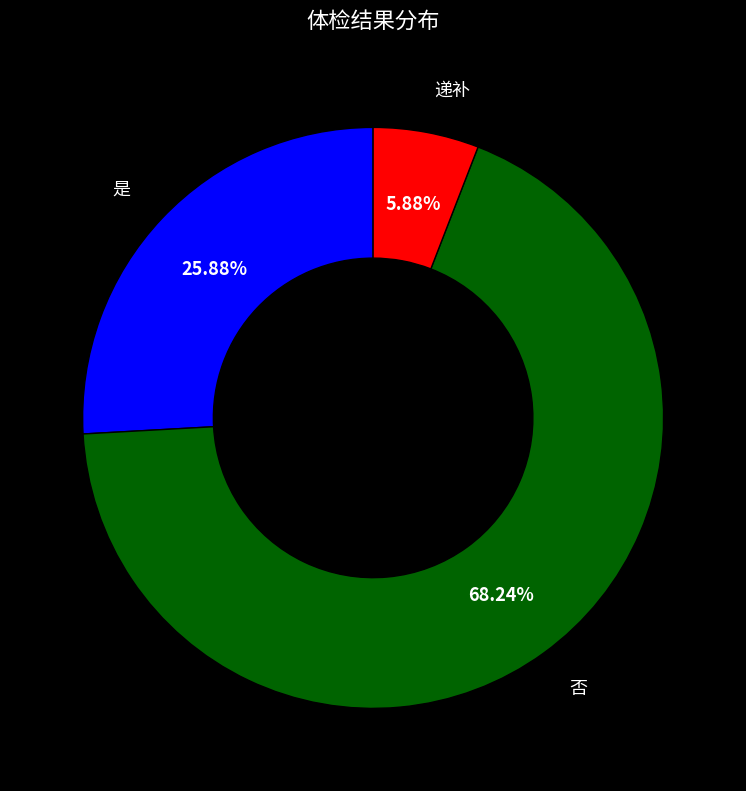

Is there a majority slice in this chart?

Yes